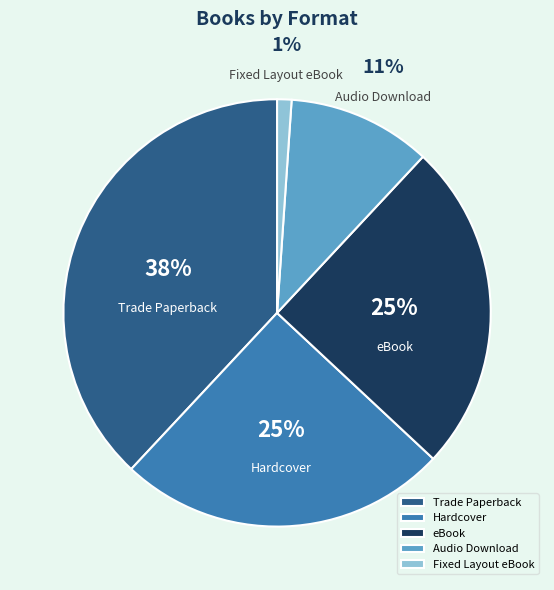

Is there any slice that represents more than half of the pie?

No